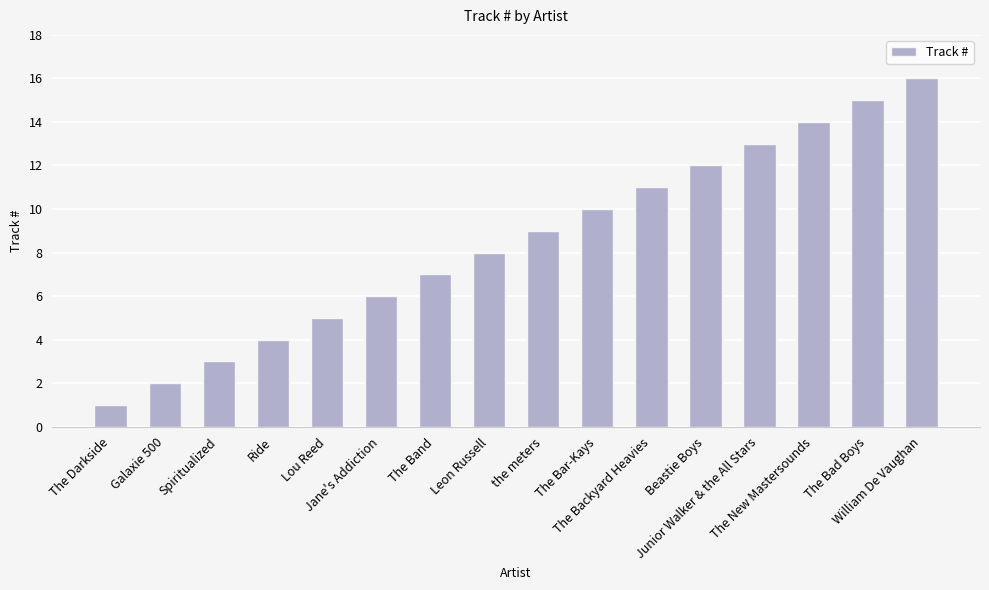

What is the value of the 14th bar from the left?

14